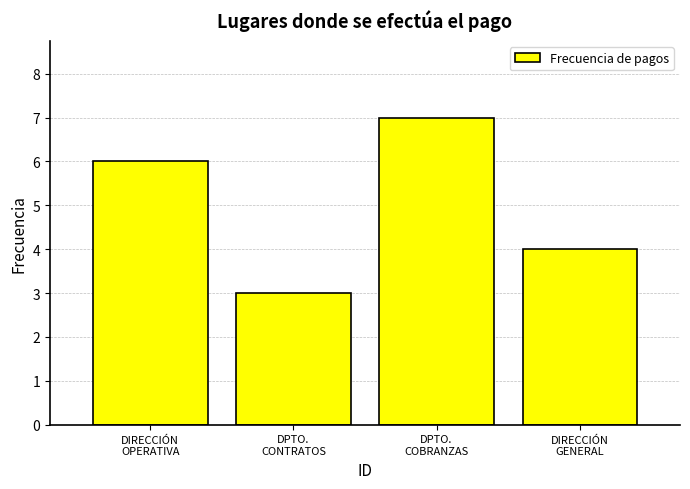

Reading right to left, extract all data points from this chart.

4	7	3	6